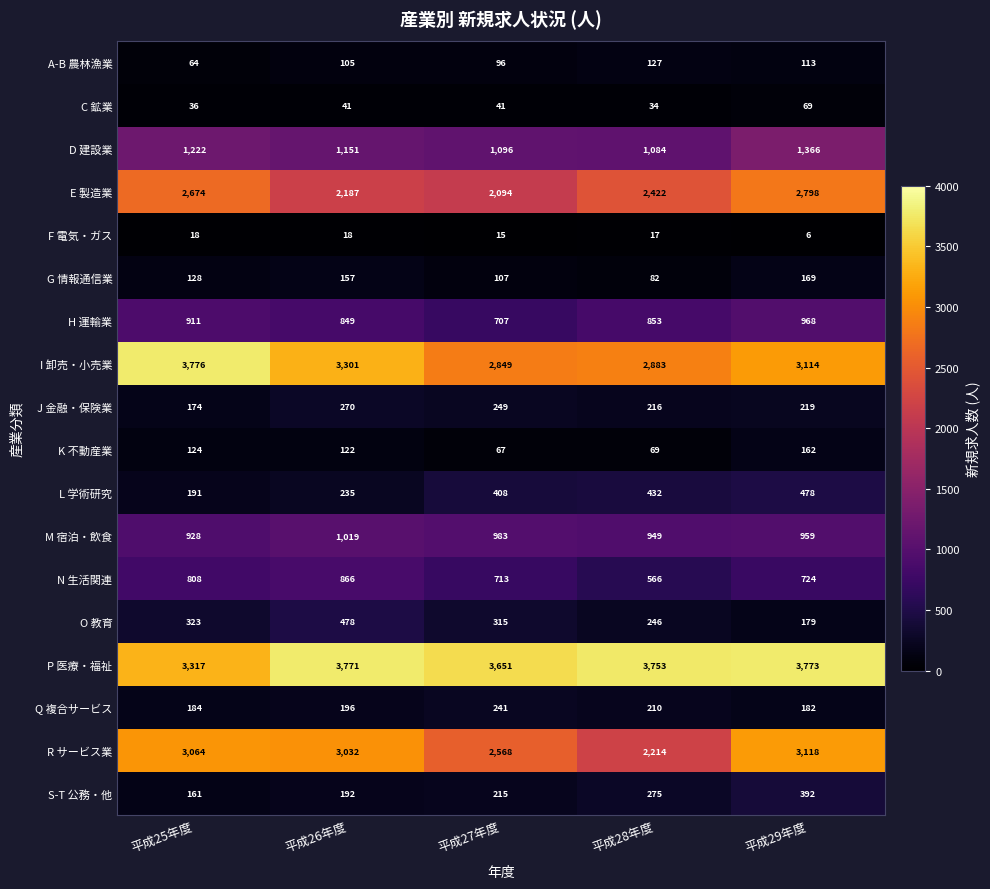

At 平成26年度, list the series in order from largest to smallest.

P 医療・福祉, I 卸売・小売業, R サービス業, E 製造業, D 建設業, M 宿泊・飲食, N 生活関連, H 運輸業, O 教育, J 金融・保険業, L 学術研究, Q 複合サービス, S-T 公務・他, G 情報通信業, K 不動産業, A-B 農林漁業, C 鉱業, F 電気・ガス